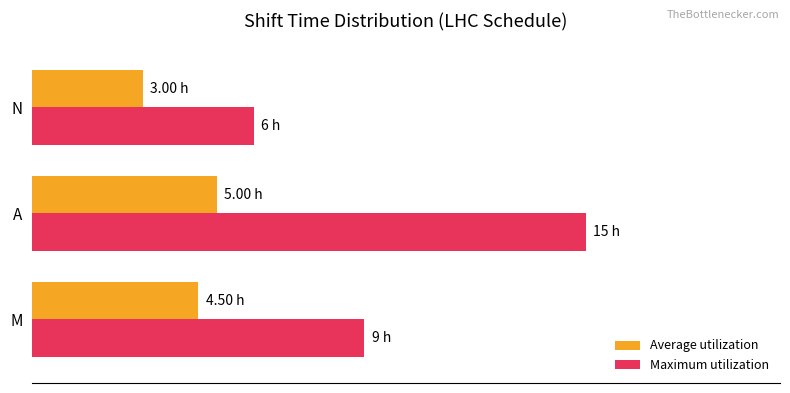

What are all the series names shown in the legend?

Average utilization, Maximum utilization